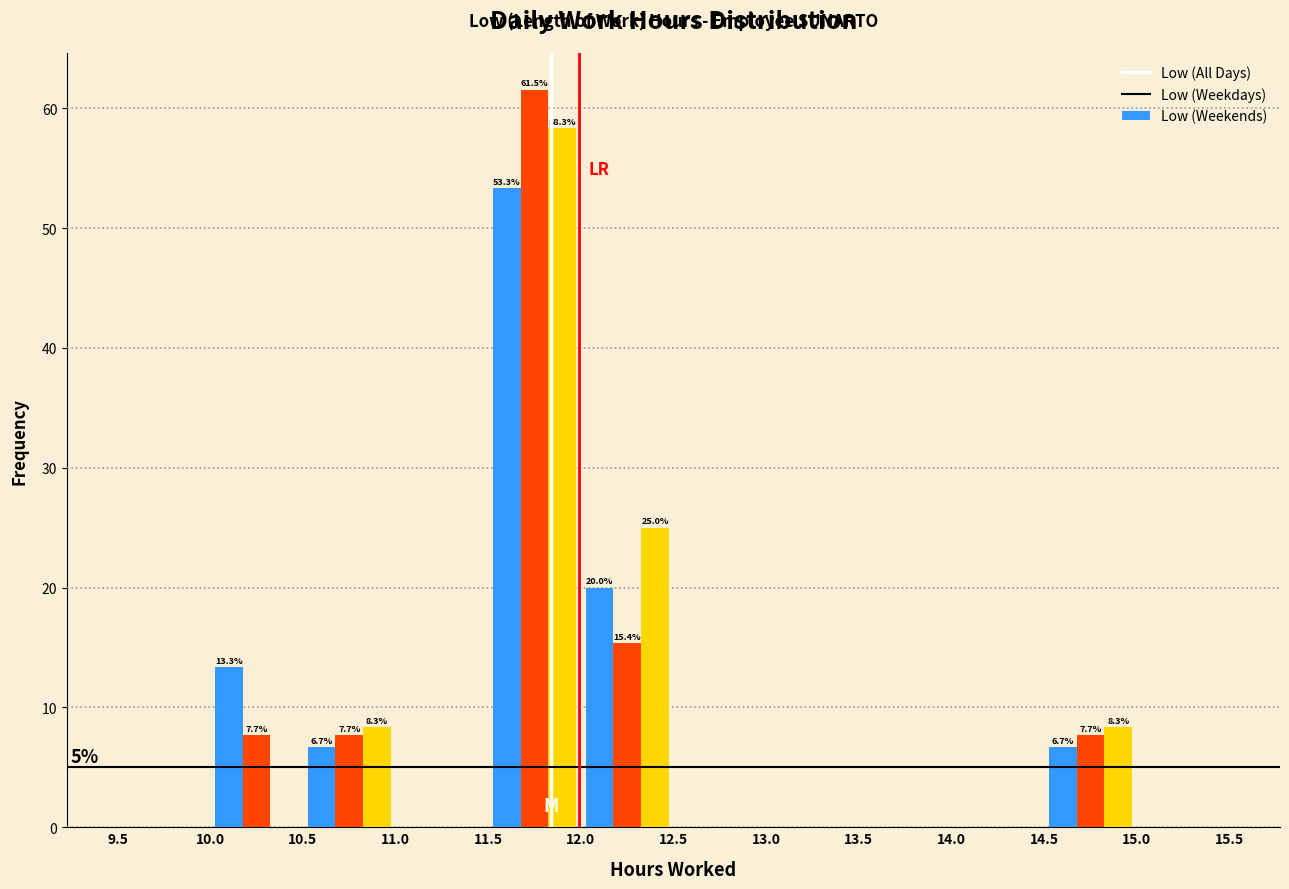

In the Low (Weekends) series, which range on the x-axis has the tallest bar?

11.5 to 12.0